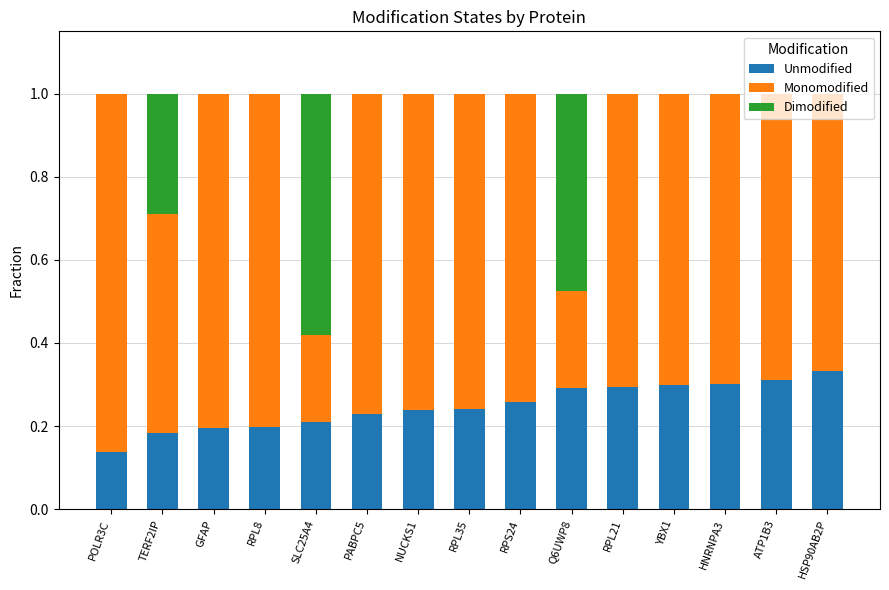

What is the sum of the Unmodified values at POLR3C and YBX1?

0.4